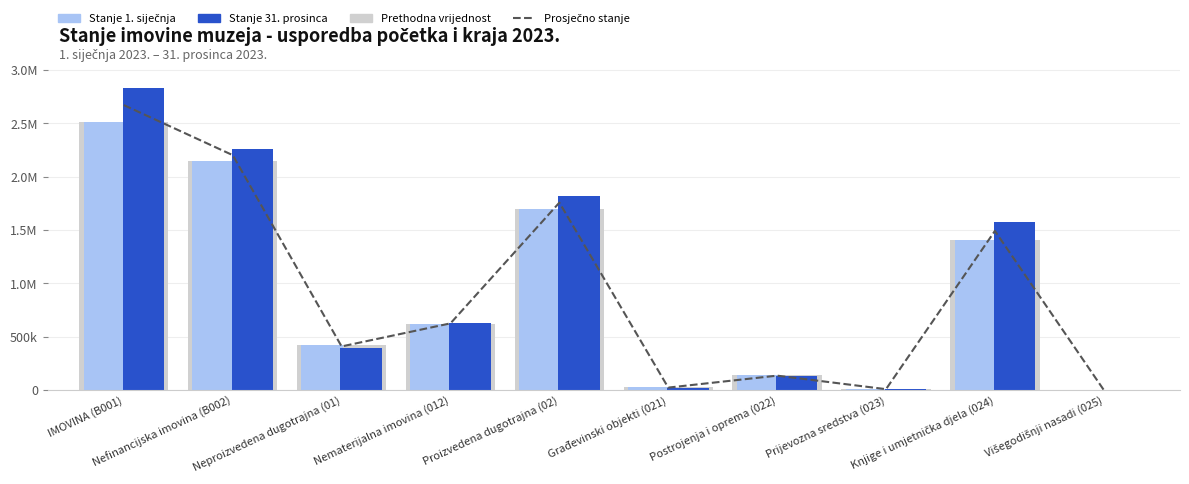

What is the difference between the highest and lowest values at Knjige i umjetnička djela (024)?

171486.5